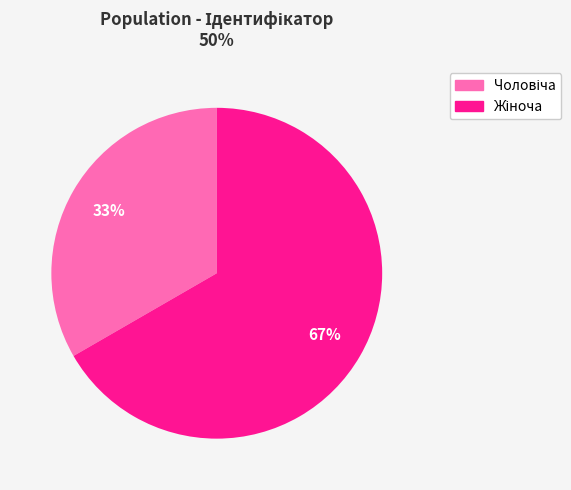

Is there a majority slice in this chart?

Yes